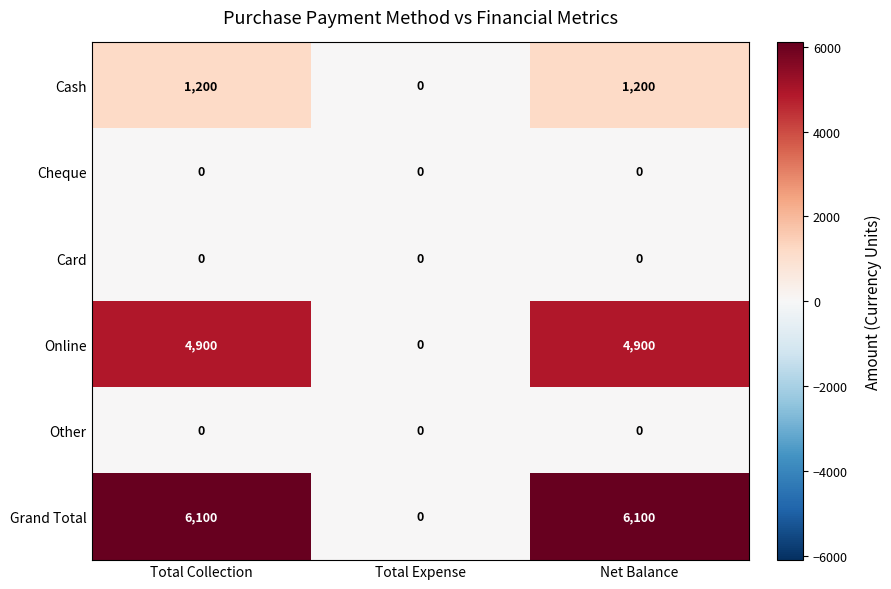

What is the maximum value shown in the chart?

6100